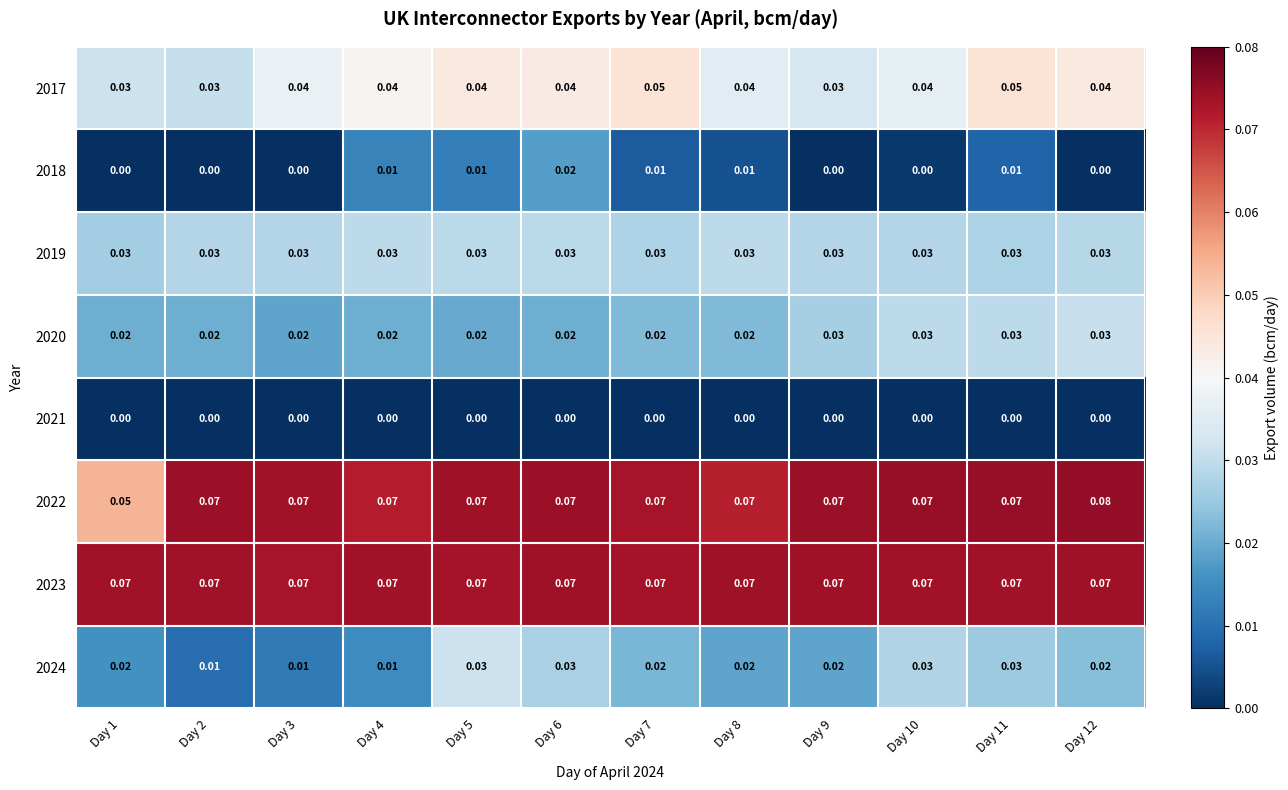

Is the value of 2019 at Day 9 greater than the value of 2023 at Day 10?

No